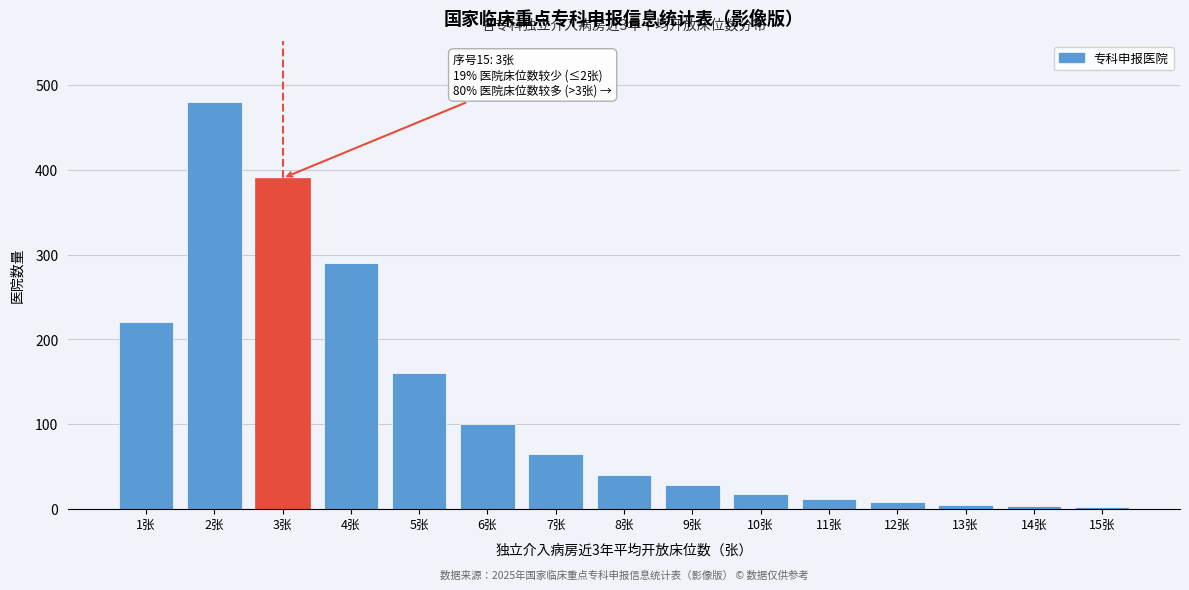

What is the label of the 4th bar from the left?

4张